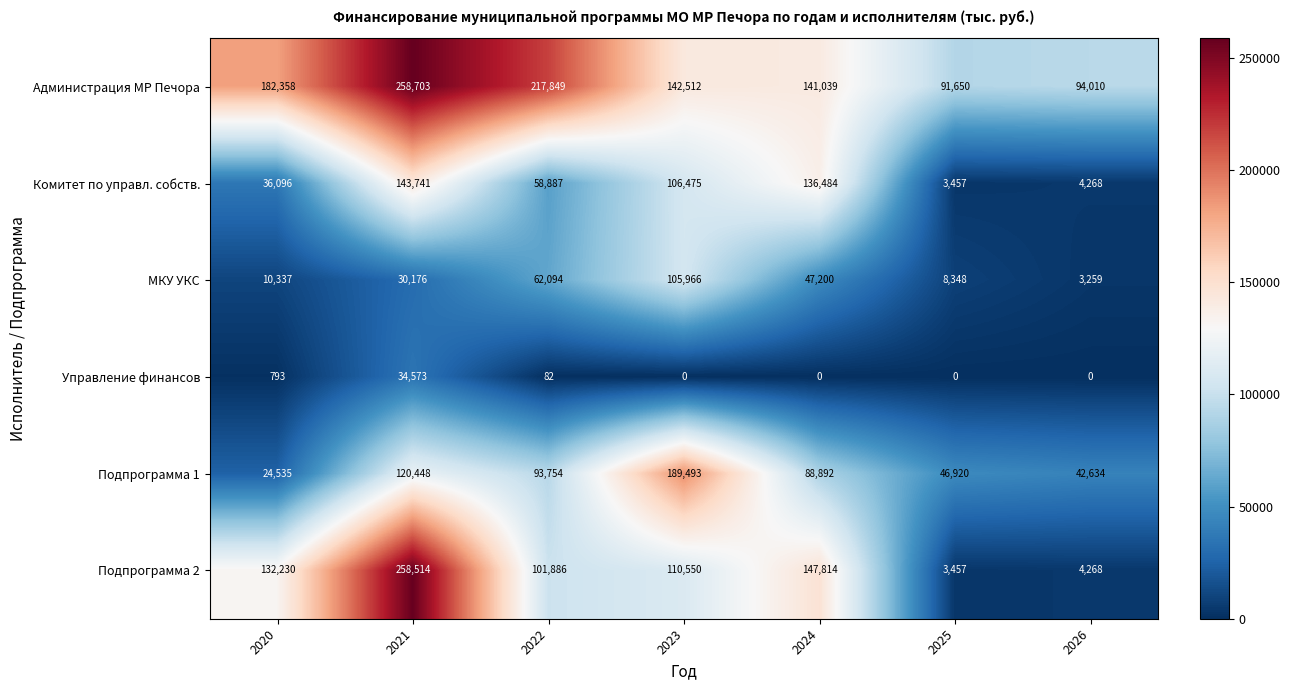

The Подпрограмма 2 series shows 58973 at 2020. True or false?

False